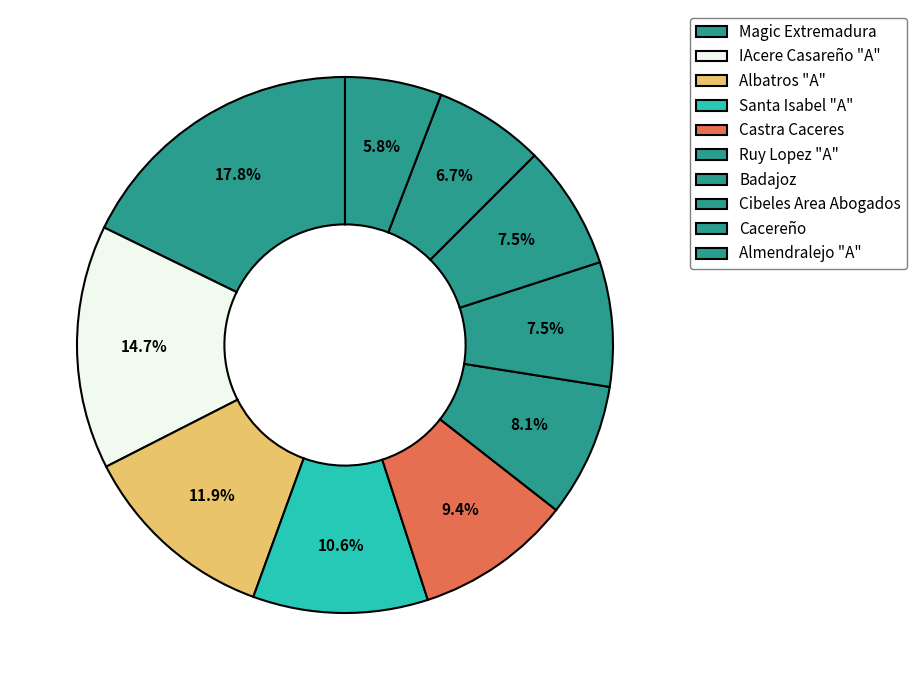

How many slices are in this pie chart?

10